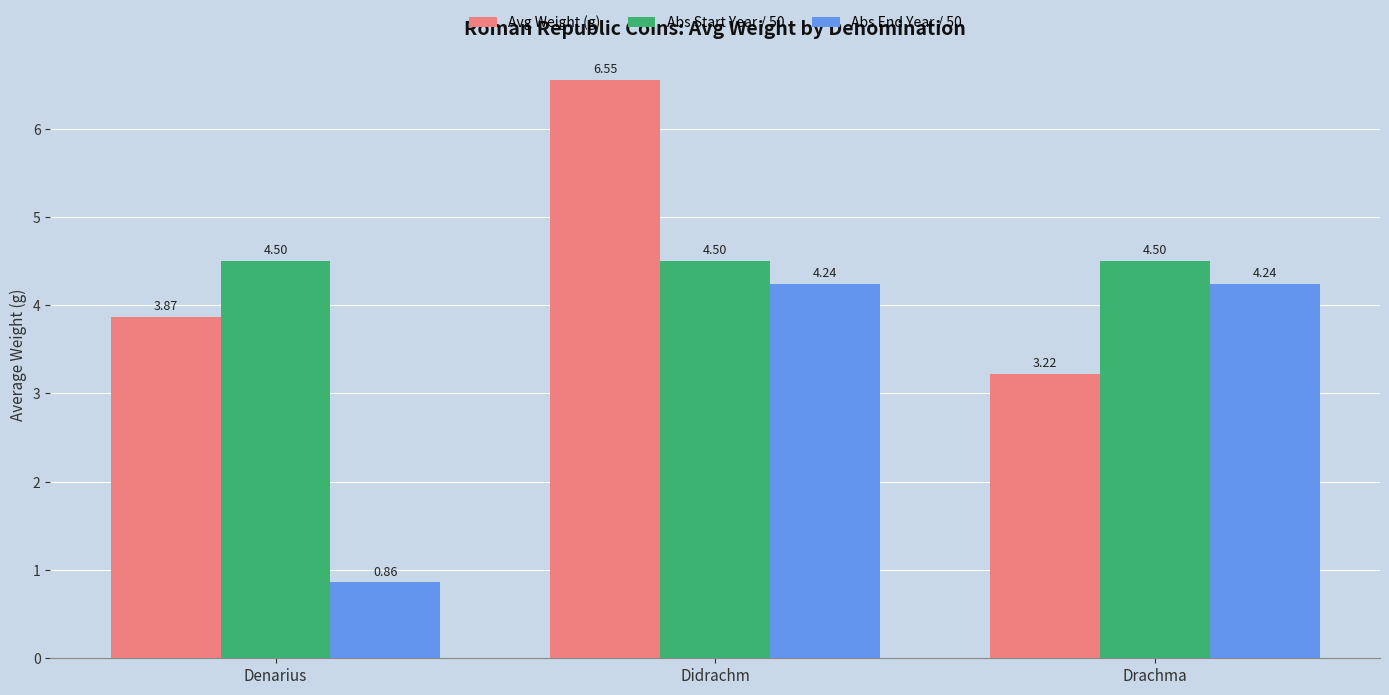

At which category is the sum across all series the highest?

Didrachm